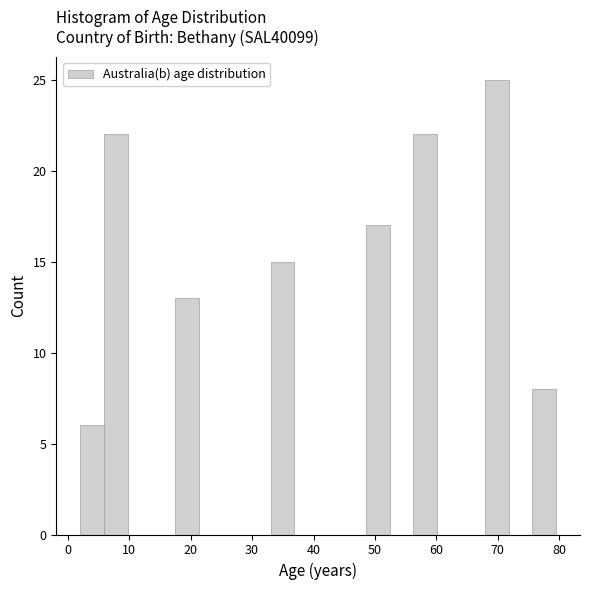

Around what value on the x-axis is the tallest bar? Give the approximate position of its centre, as read against the axis.

70